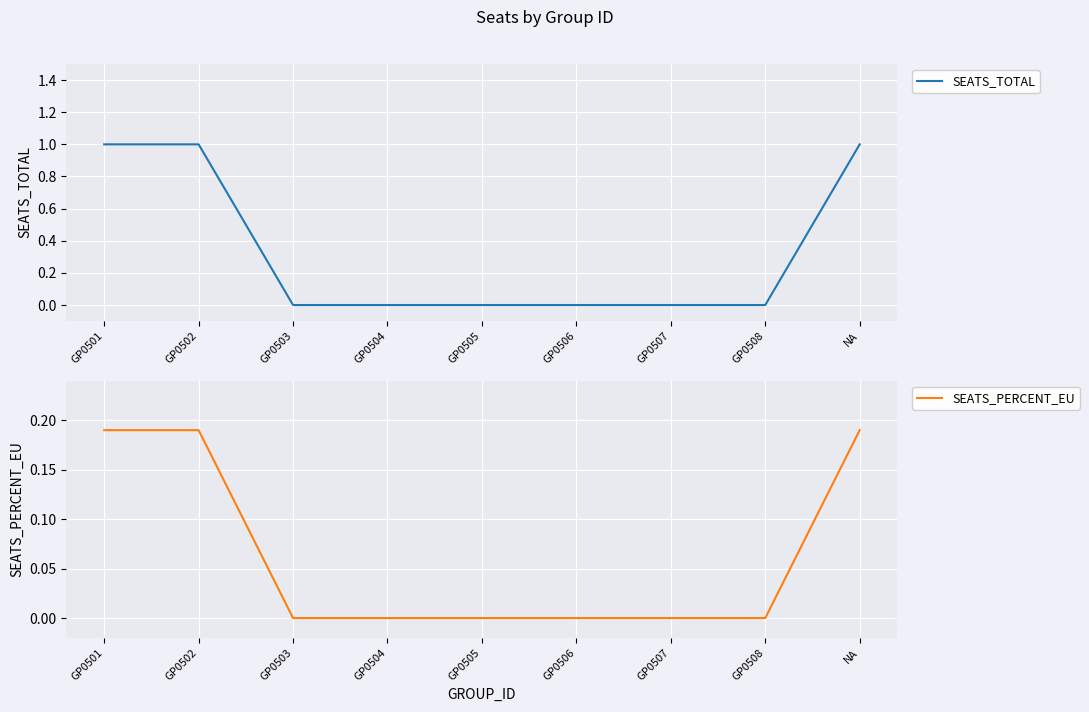

True or false: SEATS_PERCENT_EU and SEATS_TOTAL intersect in this chart.

False